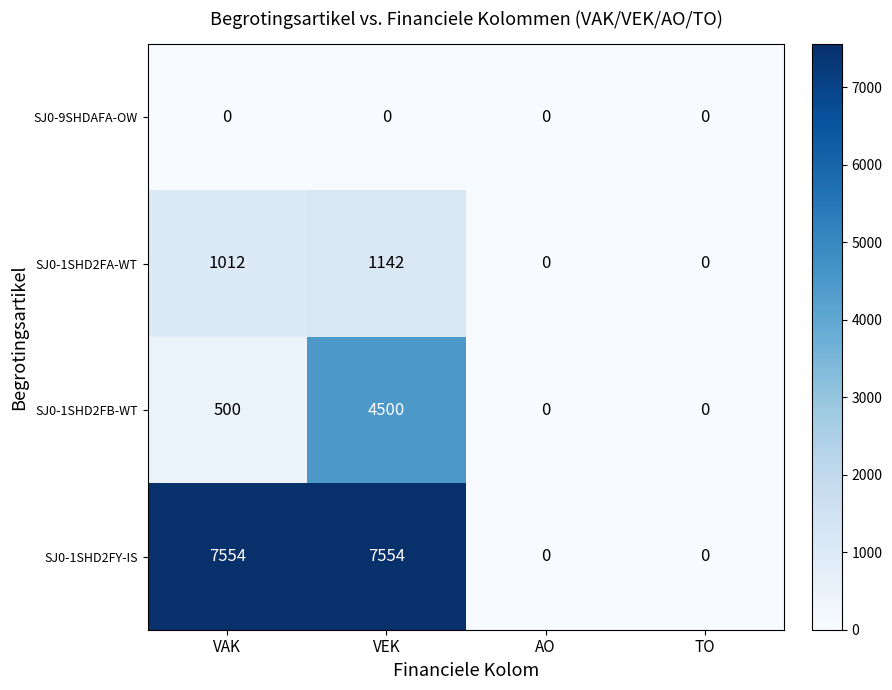

Which series changed the most between VEK and AO?

SJ0-1SHD2FY-IS